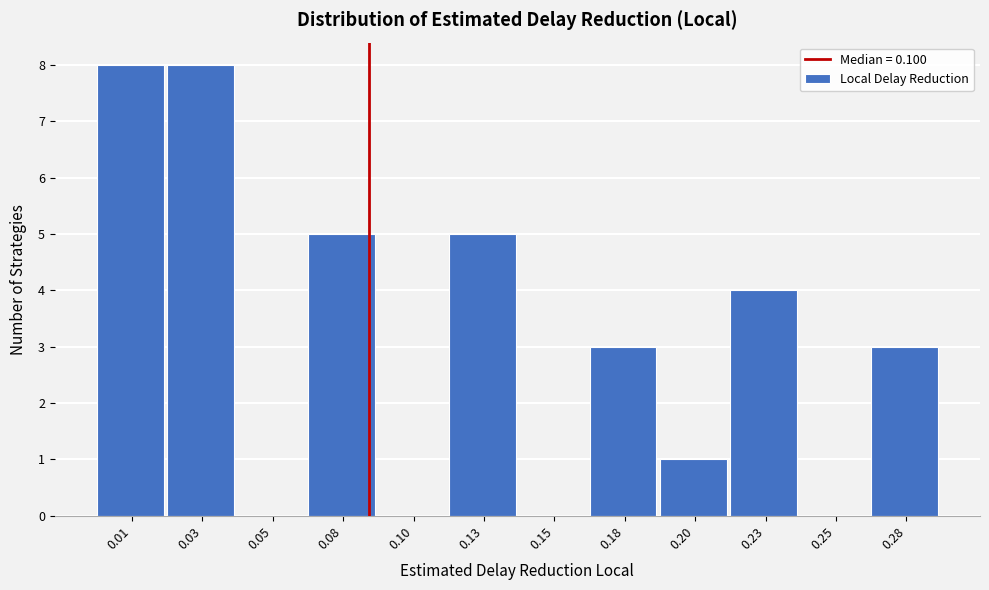

Reading left to right, extract all data points from this chart.

0.01=8	0.03=8	0.05=0	0.08=5	0.10=0	0.13=5	0.15=0	0.18=3	0.20=1	0.23=4	0.25=0	0.28=3